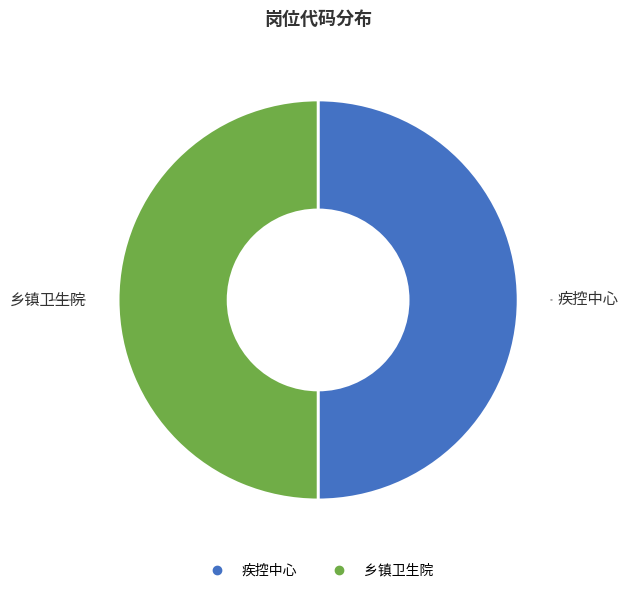

What is the ratio of the value at 疾控中心 to the value at 乡镇卫生院?

1.0